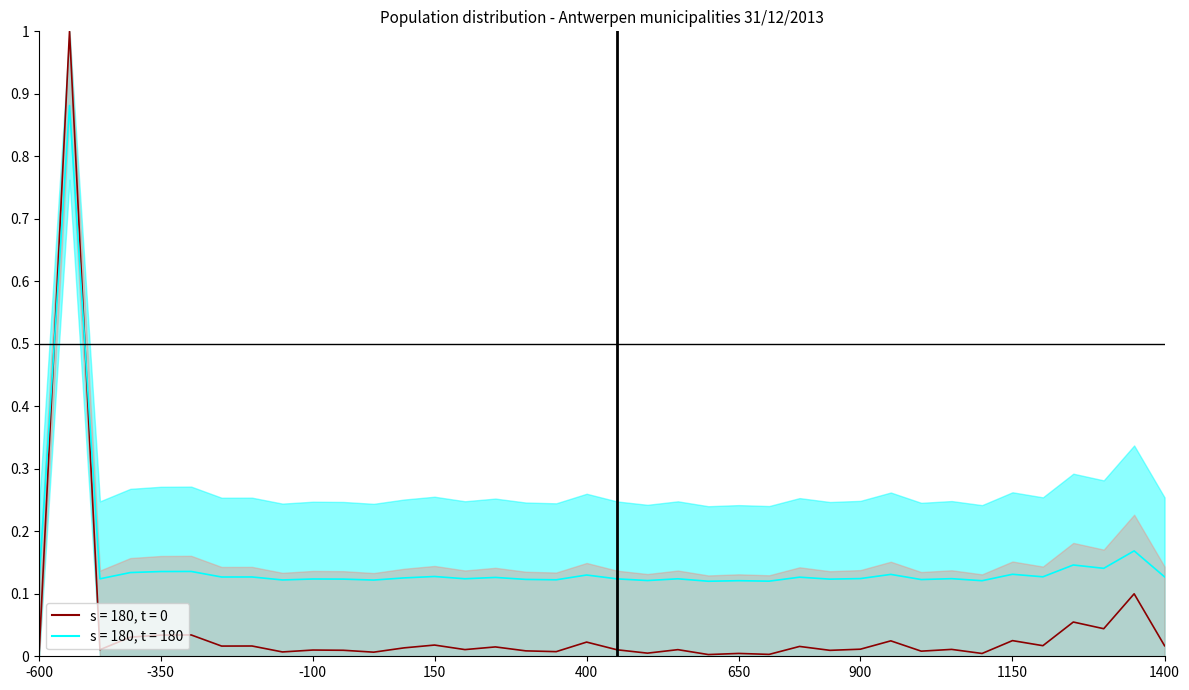

Is this an area chart (filled region under the line)?

No